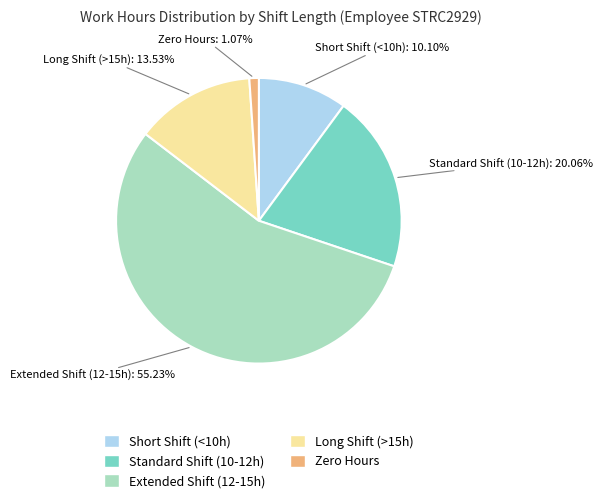

How many segments does this pie chart have?

5